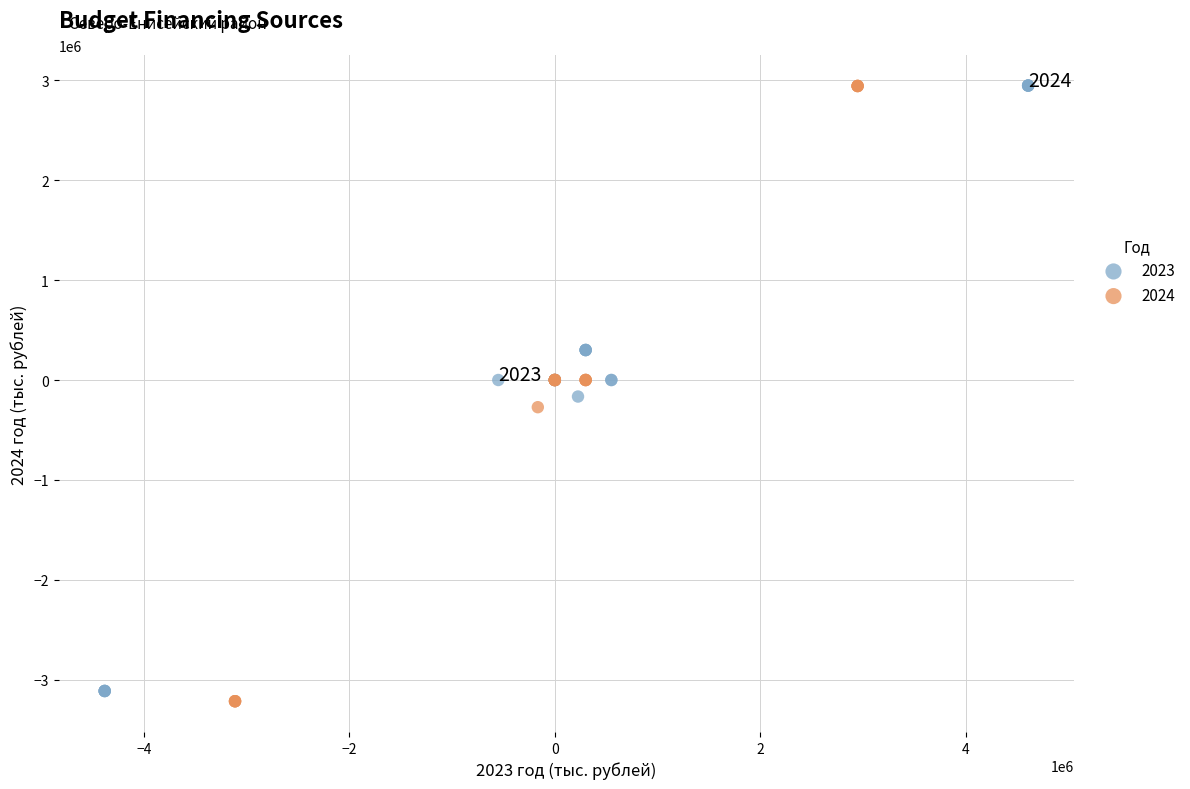

Which series has the largest Y range (max minus min)?

2024